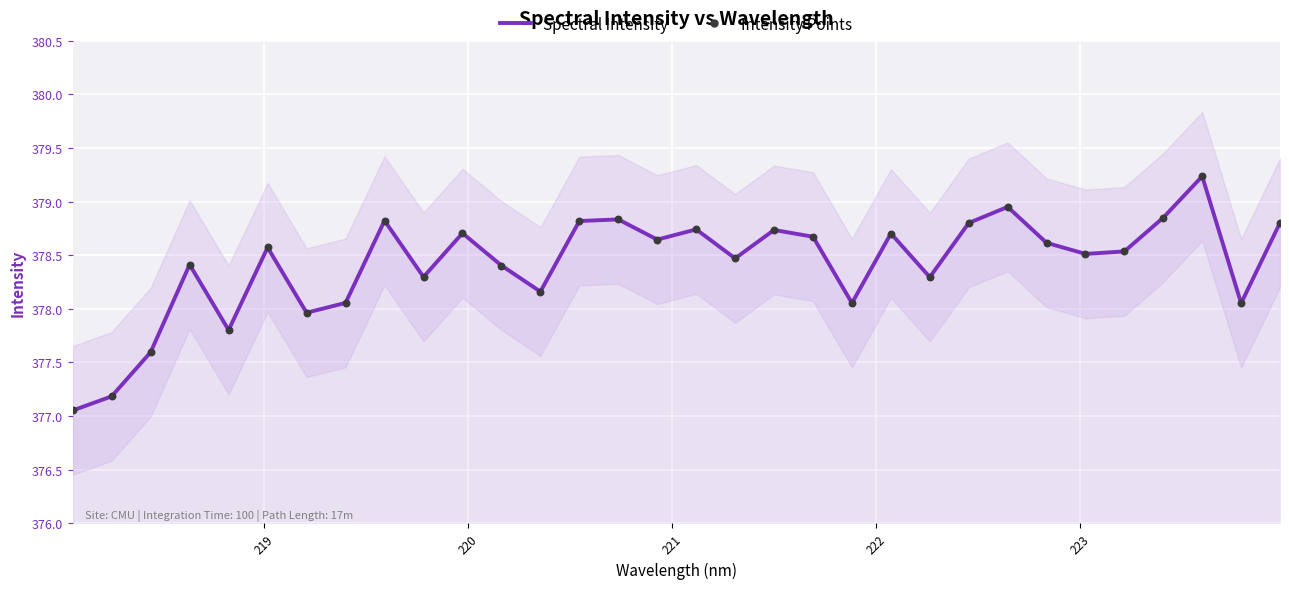

At how many categories does at least one series exceed 377?

32